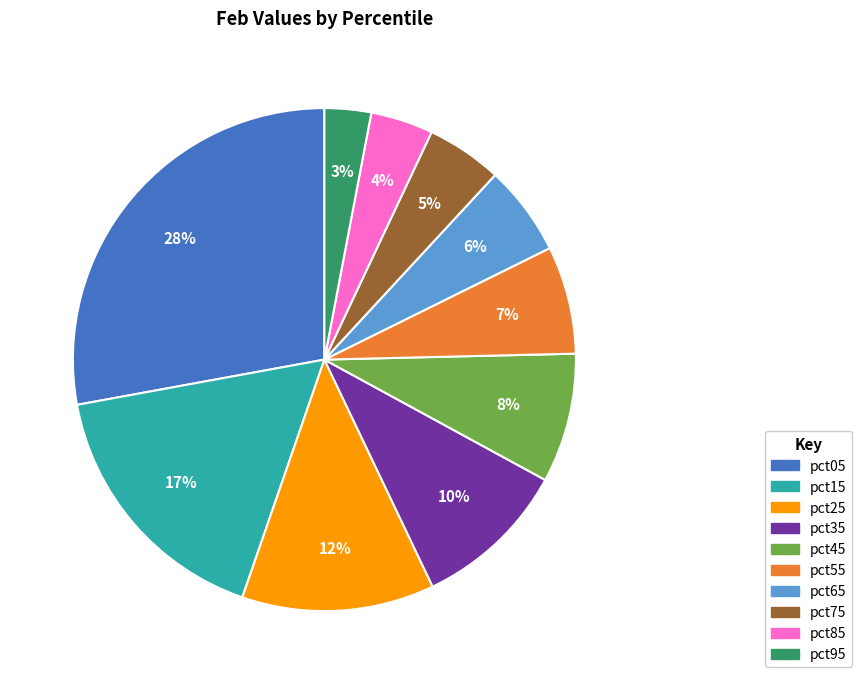

Is it true that pct05 is 19% of the pie?

False